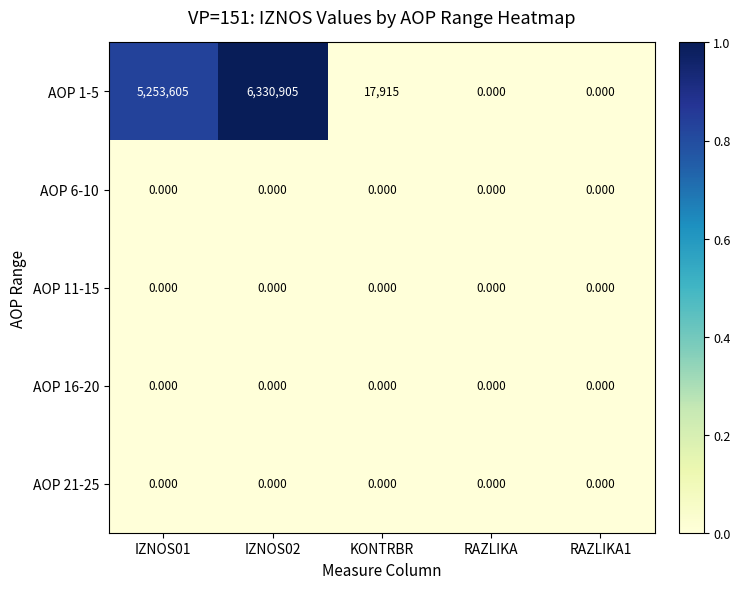

Is the value of AOP 11-15 at KONTRBR greater than the value of AOP 1-5 at IZNOS01?

No